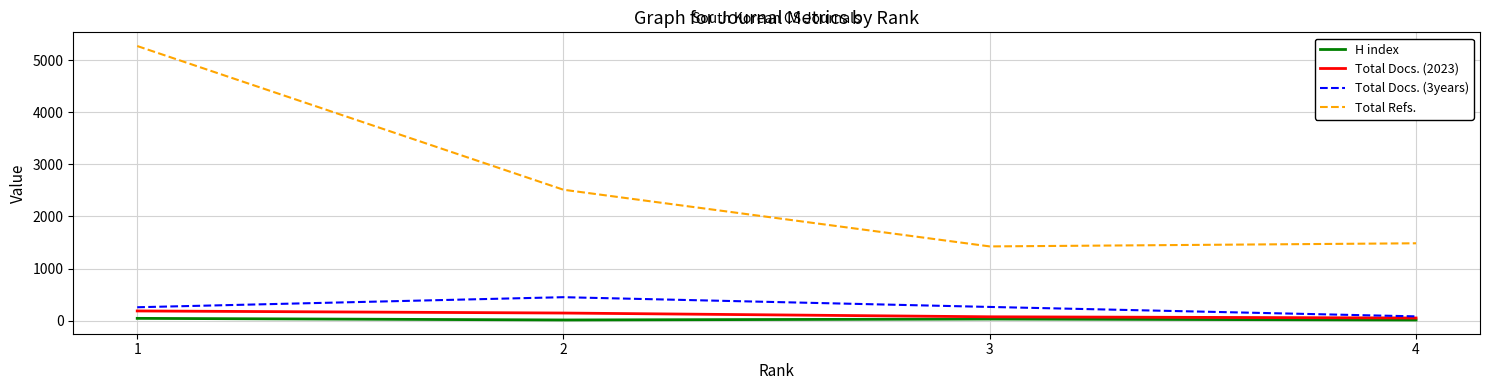

What is the total value across all series at 3?

1792